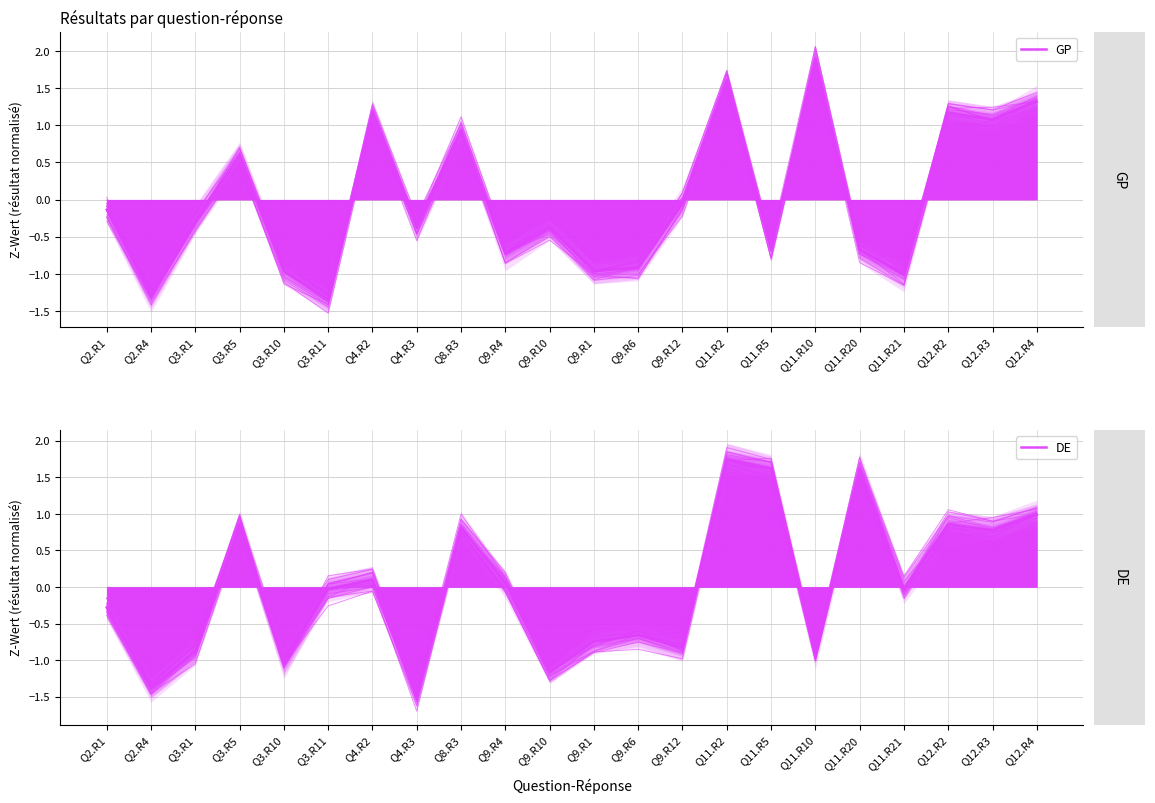

Is the value of DE at Q12.R2 greater than the value of GP at Q12.R4?

No